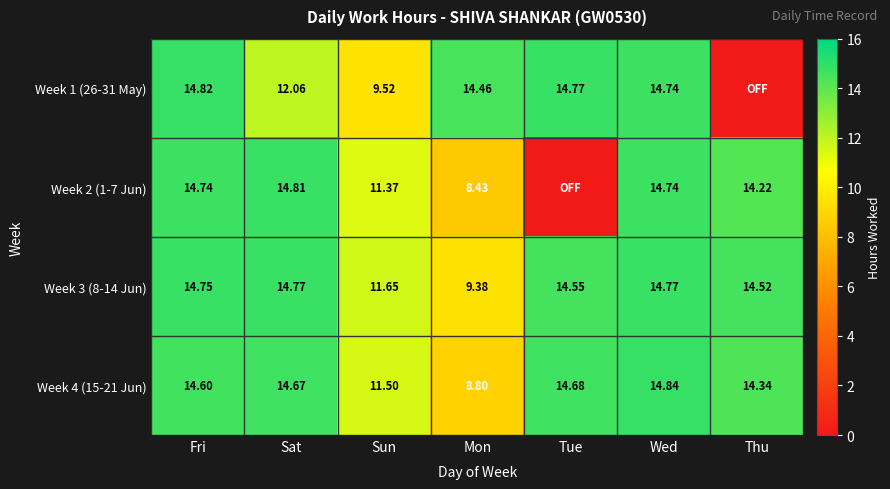

Which category has the lowest value in the Week 3 (8-14 Jun) series?

Mon